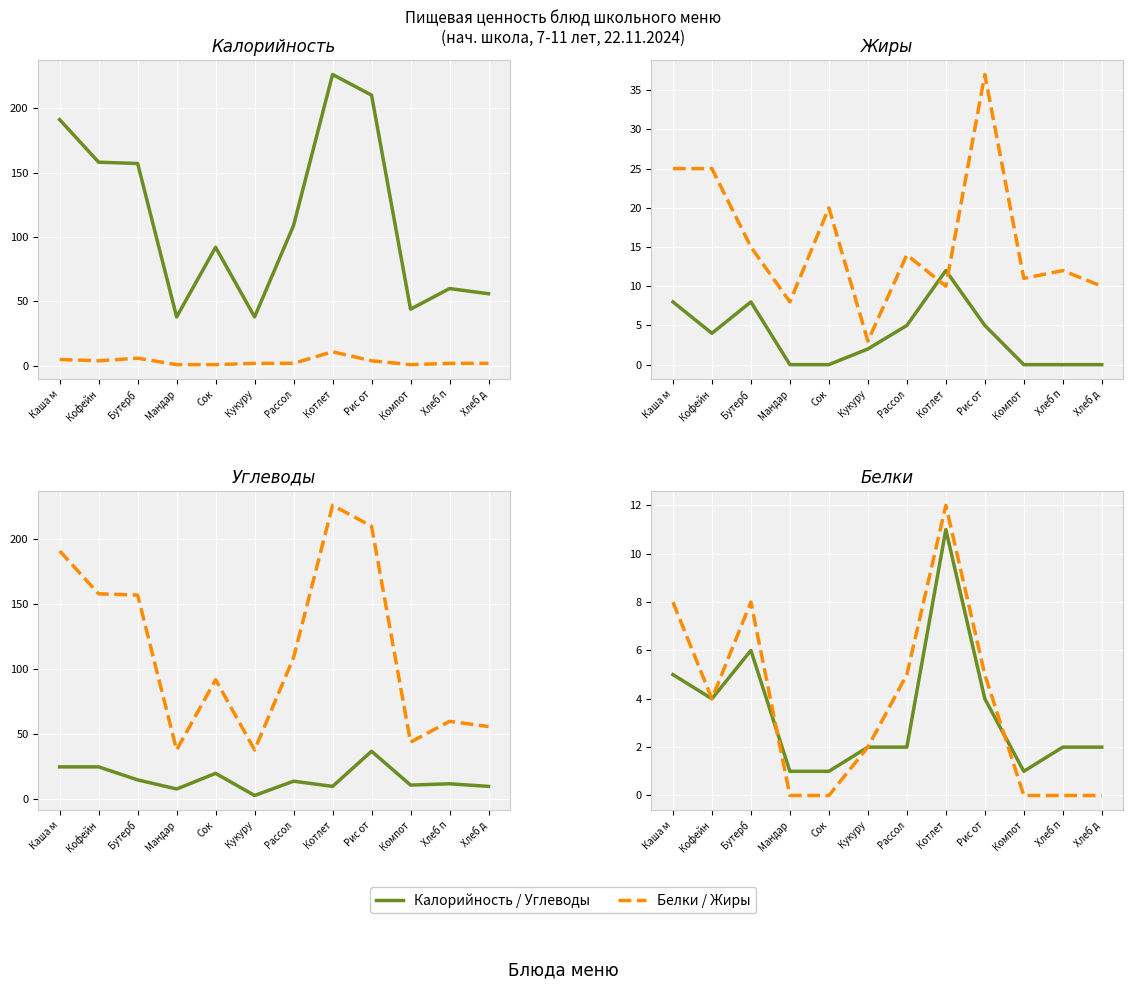

How many interior local valleys does the Калорийность series have?

3